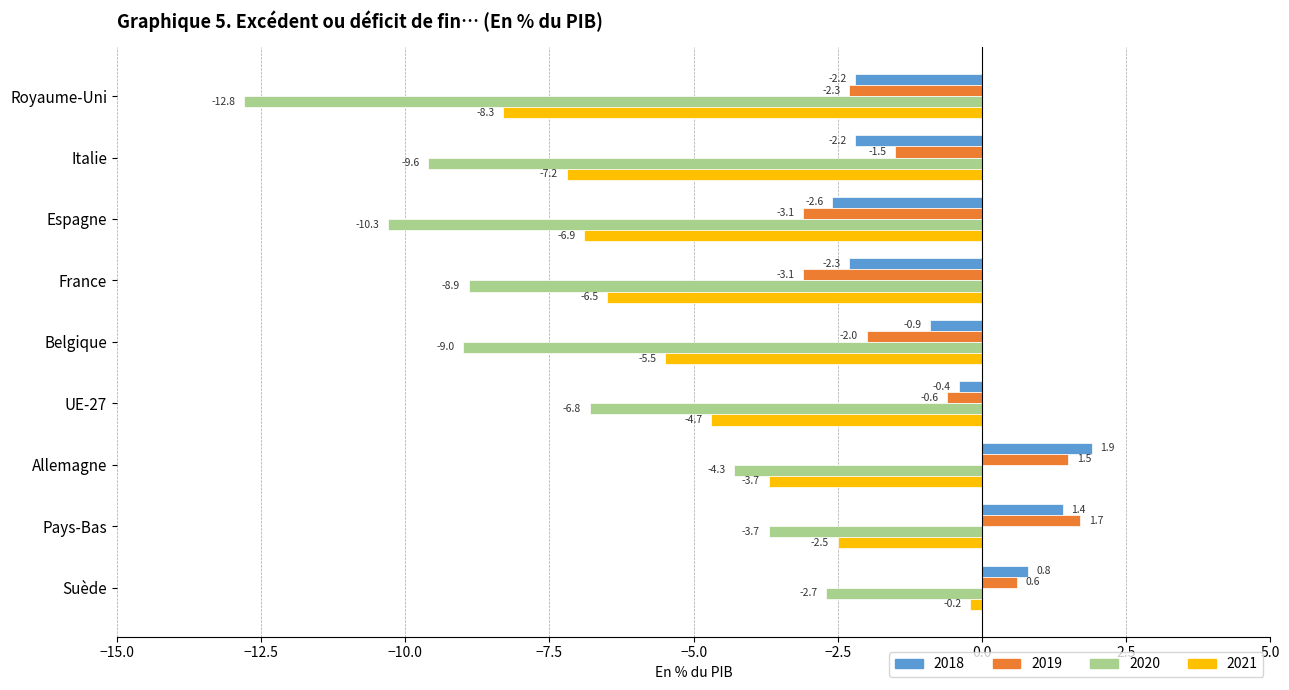

Which series has the largest range (max minus min)?

2020